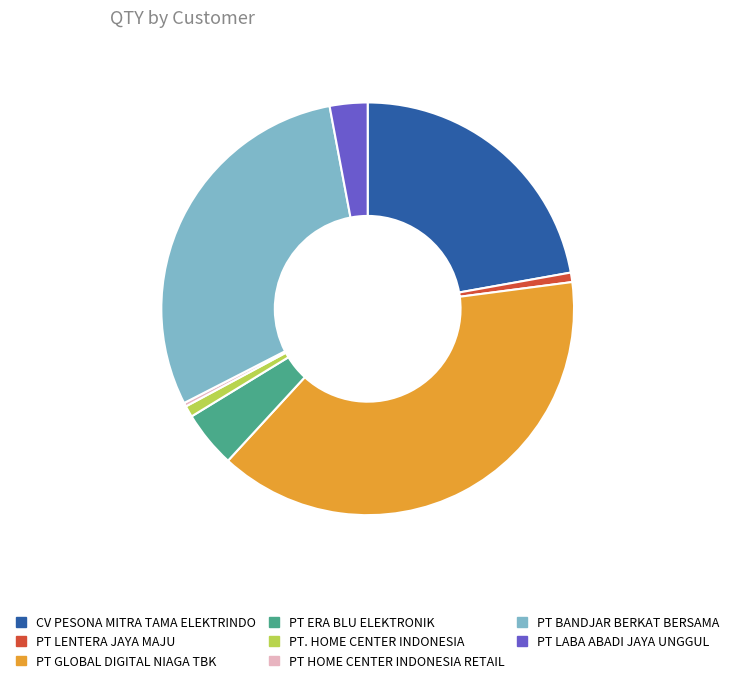

Between PT LABA ABADI JAYA UNGGUL and PT LENTERA JAYA MAJU, which is larger?

PT LABA ABADI JAYA UNGGUL